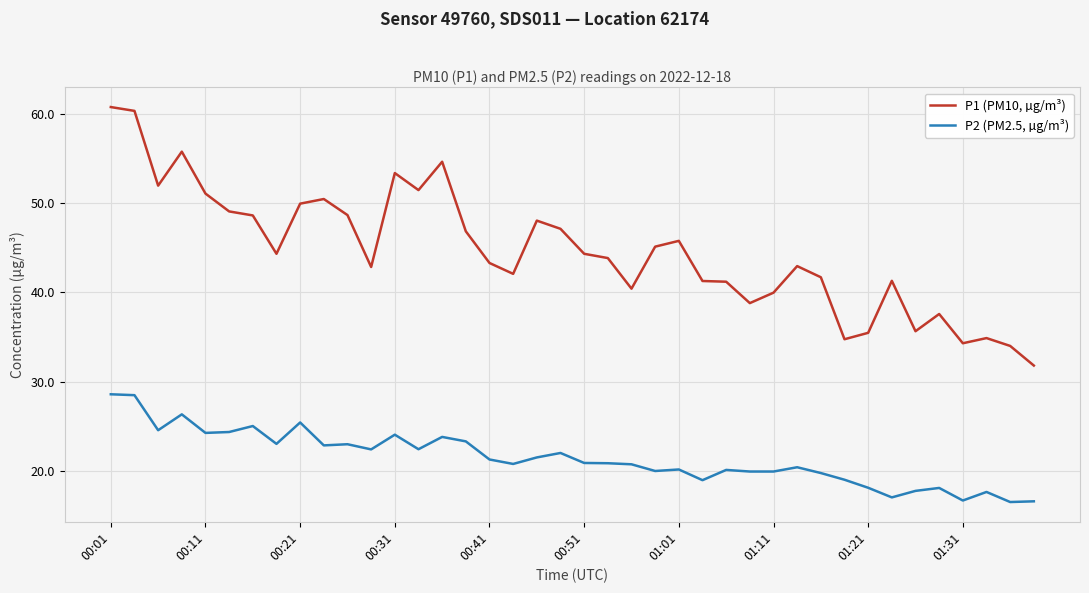

Which series has the largest total across all categories?

P1 (PM10, µg/m³)